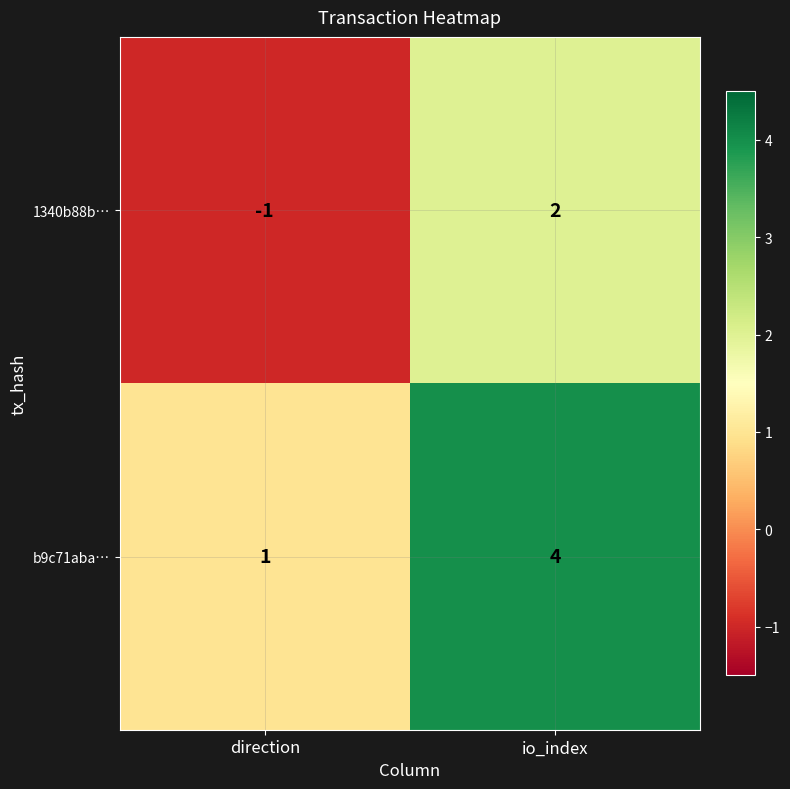

What is the difference between the maximum and minimum values in the b9c71aba… series?

3